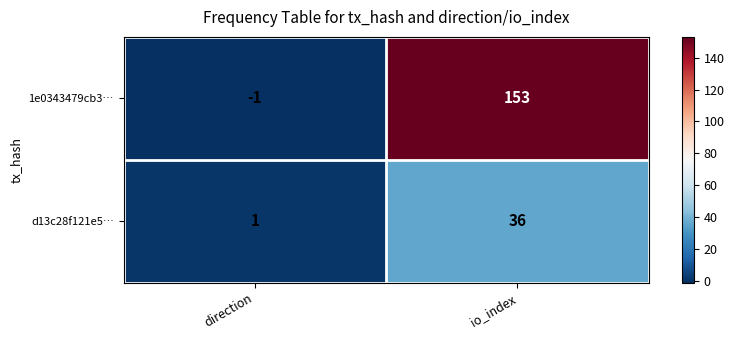

Reading left to right, what are all the values shown in this chart?

1e0343479cb3…: -1	153
d13c28f121e5…: 1	36